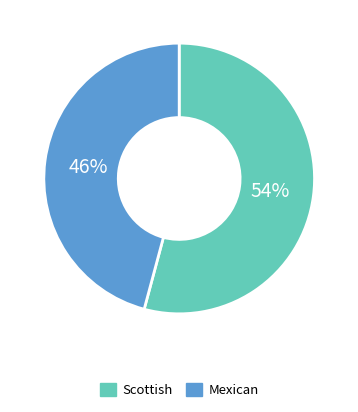

Rank the categories by value from lowest to highest.

Mexican, Scottish